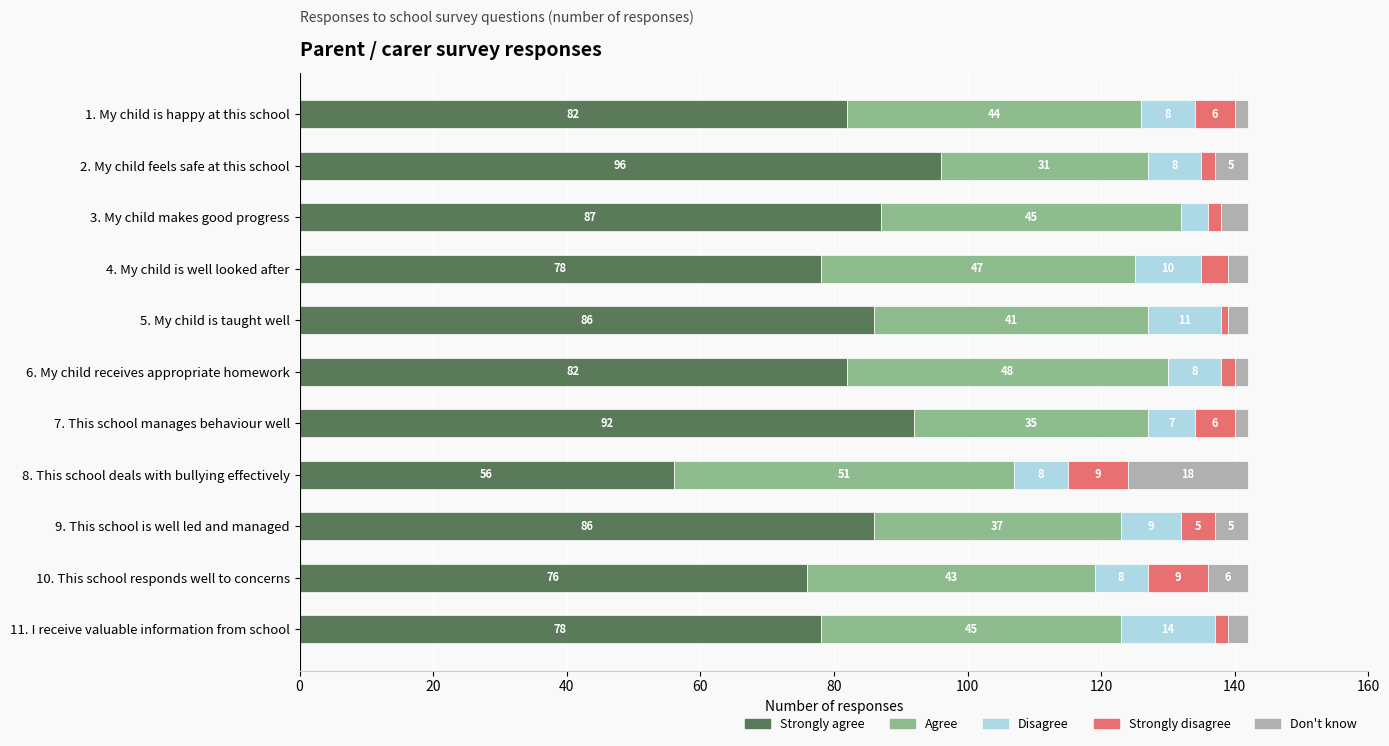

What is the total value across all series at 11. I receive valuable information from school?

142